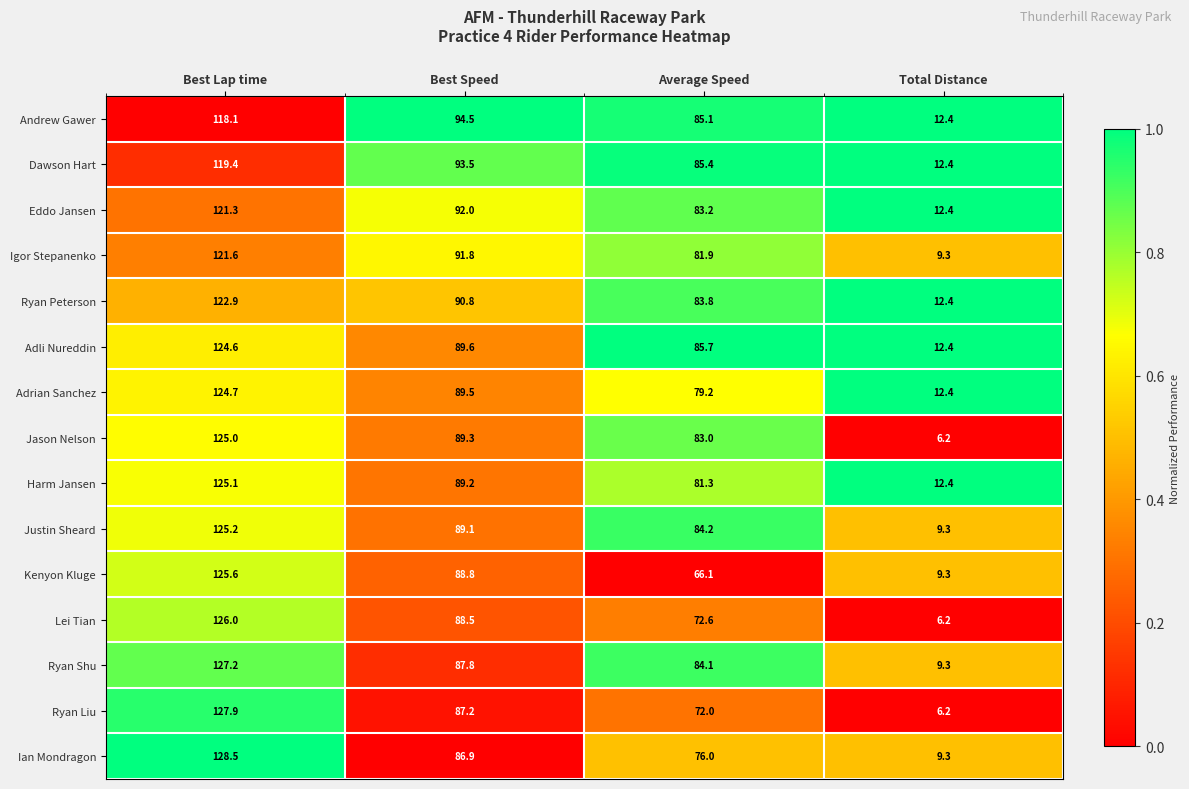

Where does the Ian Mondragon series first go above 86?

Best Lap time